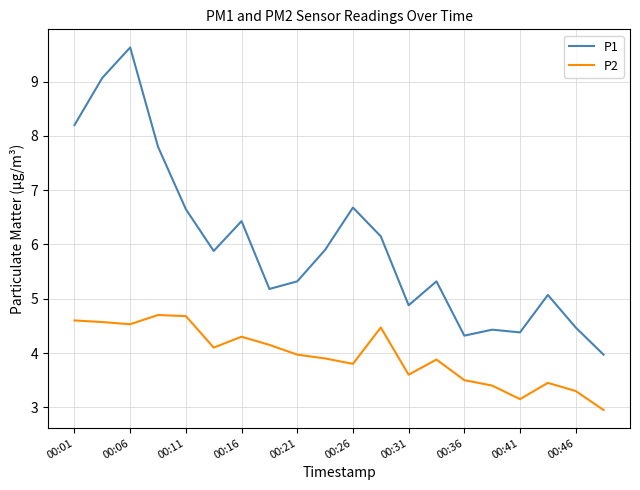

True or false: P2 and P1 cross at least once.

False